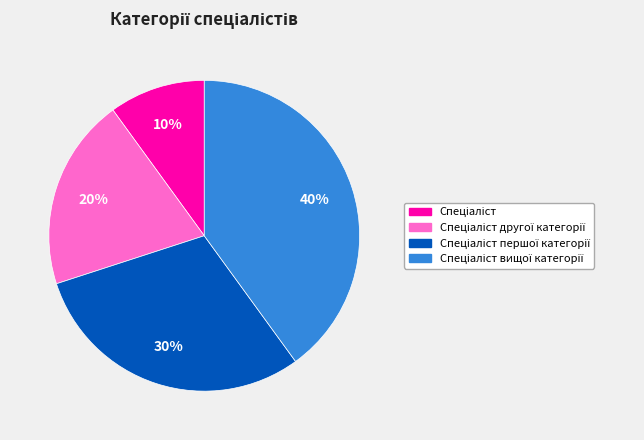

To the nearest percent, what is the difference between the largest and smallest slice percentages?

30%